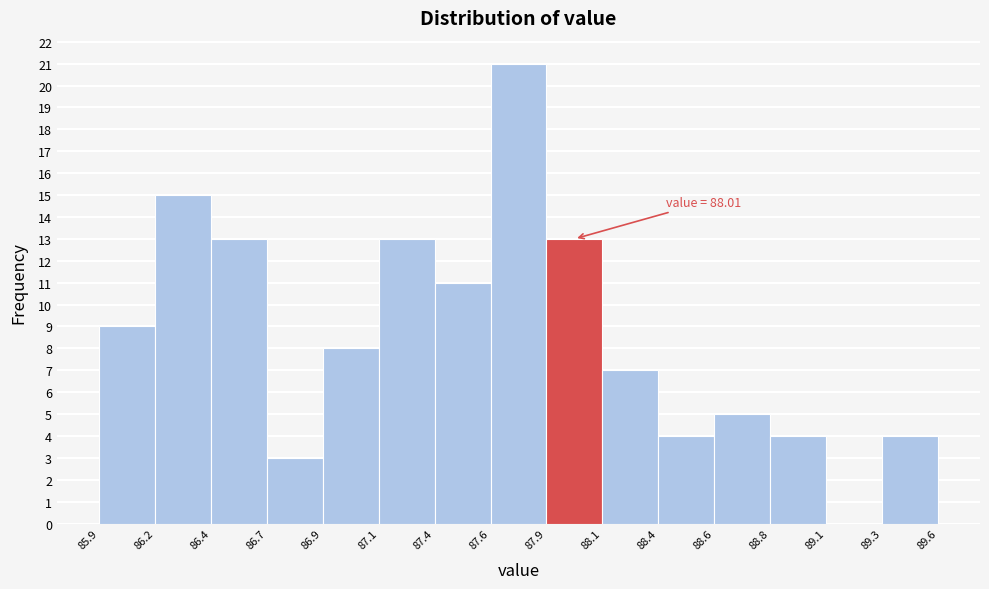

Reading left to right, extract all data points from this chart.

85.9=9	86.2=15	86.4=13	86.7=3	86.9=8	87.1=13	87.4=11	87.6=21	87.9=13	88.1=7	88.4=4	88.6=5	88.8=4	89.1=0	89.3=4